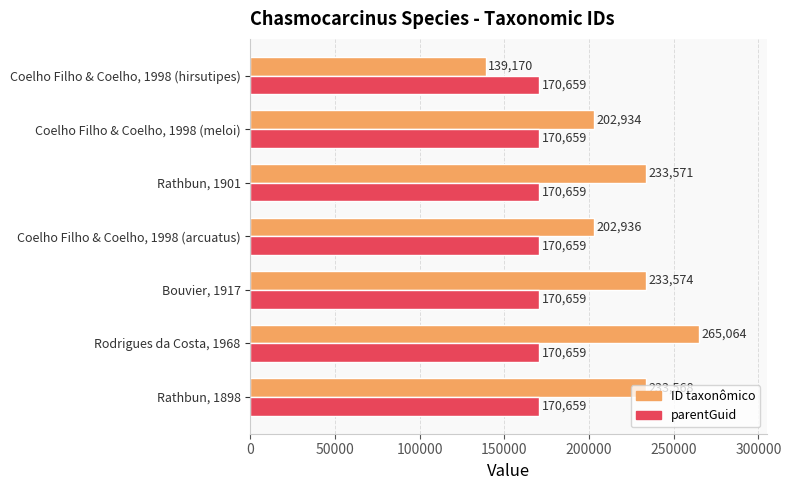

What is the sum of all parentGuid values?

1194613